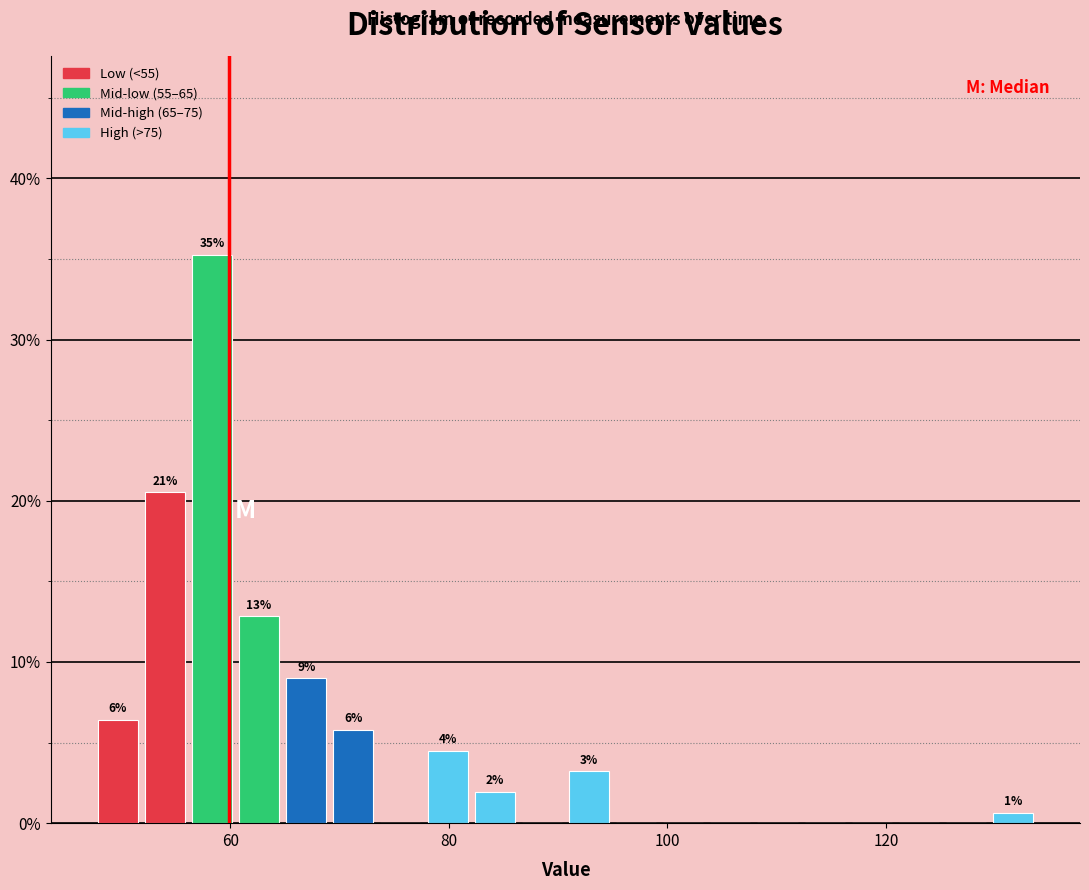

Read against the x-axis, roughly where is the centre of the tallest bar?

58